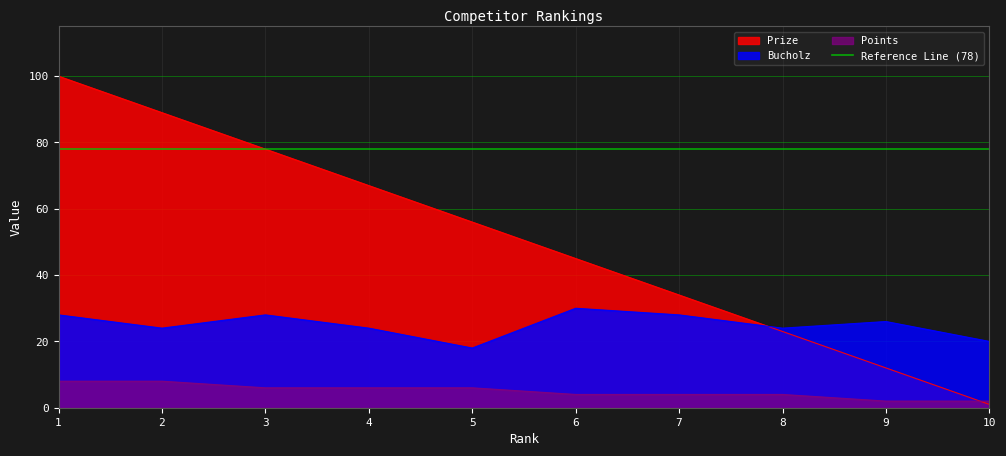

What is the total value across all series at 1?

136